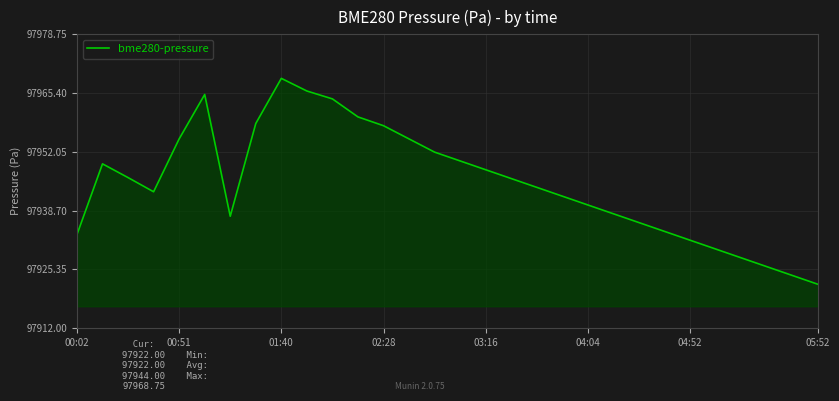

What is the greatest value displayed?

97968.8